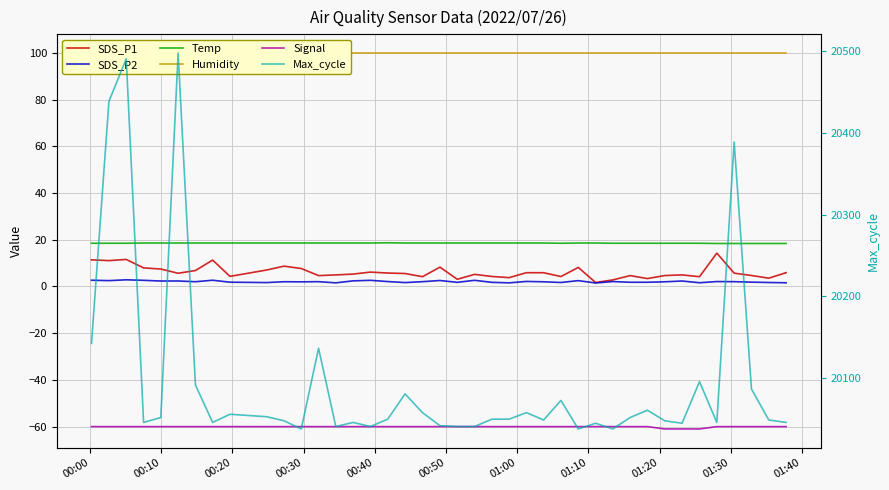

Rank the series by their maximum value, from lowest to highest.

Signal, SDS_P2, SDS_P1, Temp, Humidity, Max_cycle